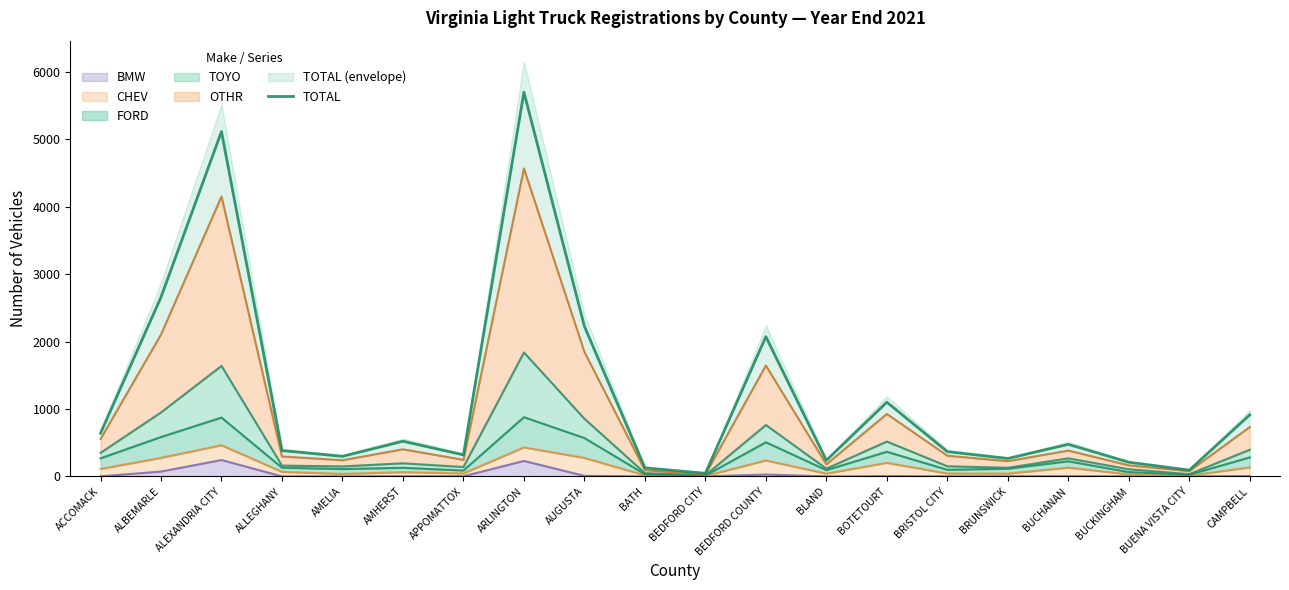

Reading right to left, transcribe all the data shown in this chart.

CAMPBELL=912	BUENA VISTA CITY=93	BUCKINGHAM=210	BUCHANAN=475	BRUNSWICK=265	BRISTOL CITY=367	BOTETOURT=1100	BLAND=238	BEDFORD COUNTY=2072	BEDFORD CITY=46	BATH=127	AUGUSTA=2225	ARLINGTON=5698	APPOMATTOX=319	AMHERST=521	AMELIA=297	ALLEGHANY=383	ALEXANDRIA CITY=5114	ALBEMARLE=2658	ACCOMACK=640